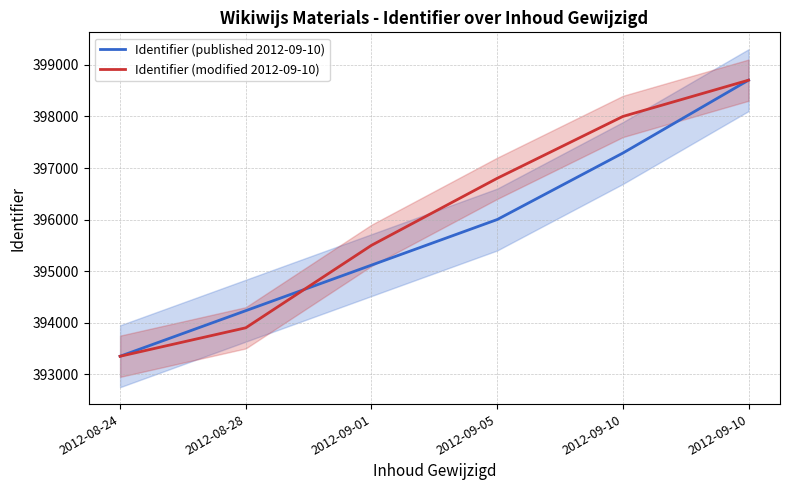

What is the label of the 4th point from the right?

2012-09-01